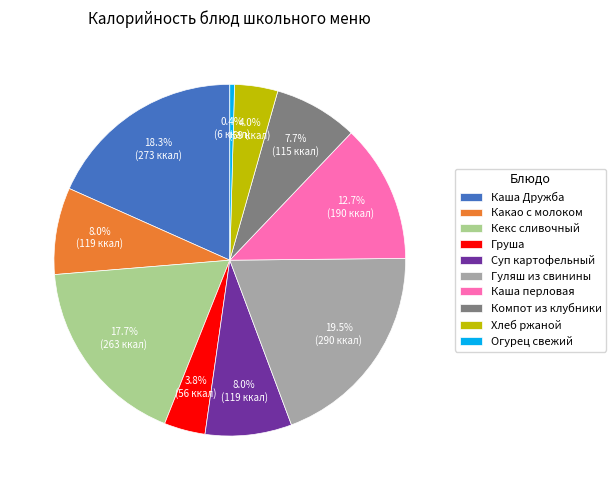

To the nearest percent, what is the difference between the Кекс сливочный and Какао с молоком slice percentages?

10%